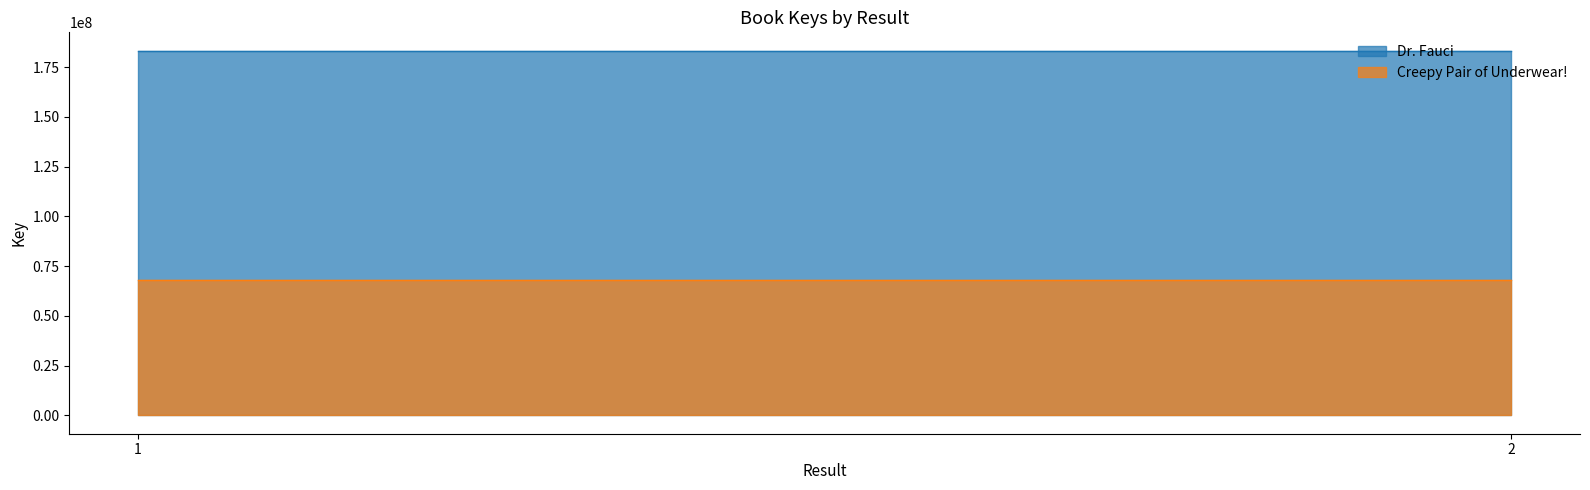

Reading left to right, what are all the values shown in this chart?

Dr. Fauci: 1=183368466	2=183368466
Creepy Pair of Underwear!: 1=68272632	2=68272632